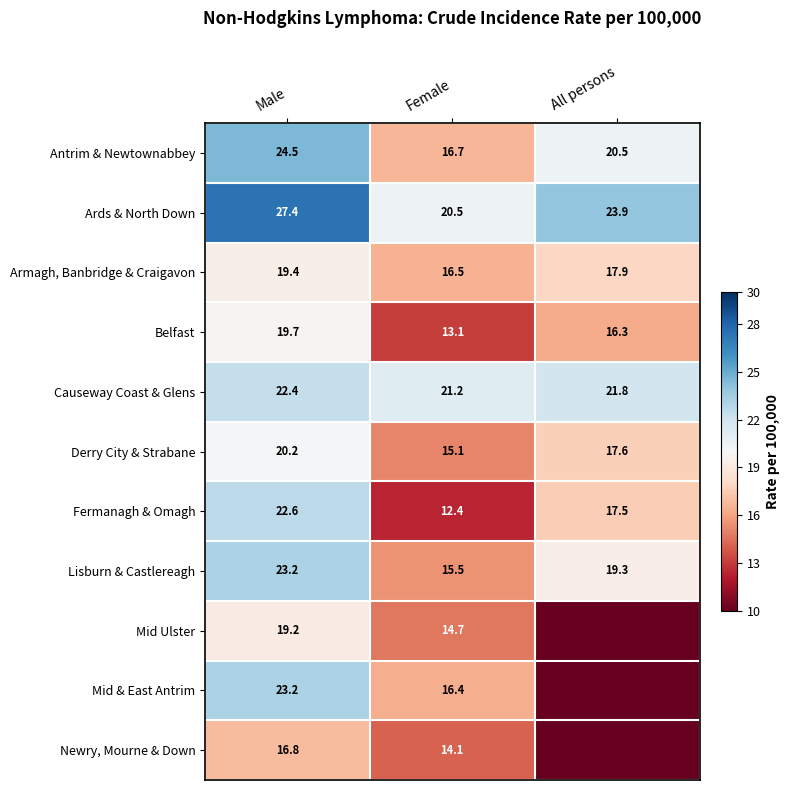

What is the sum of the Armagh, Banbridge & Craigavon values at All persons and Female?

34.4